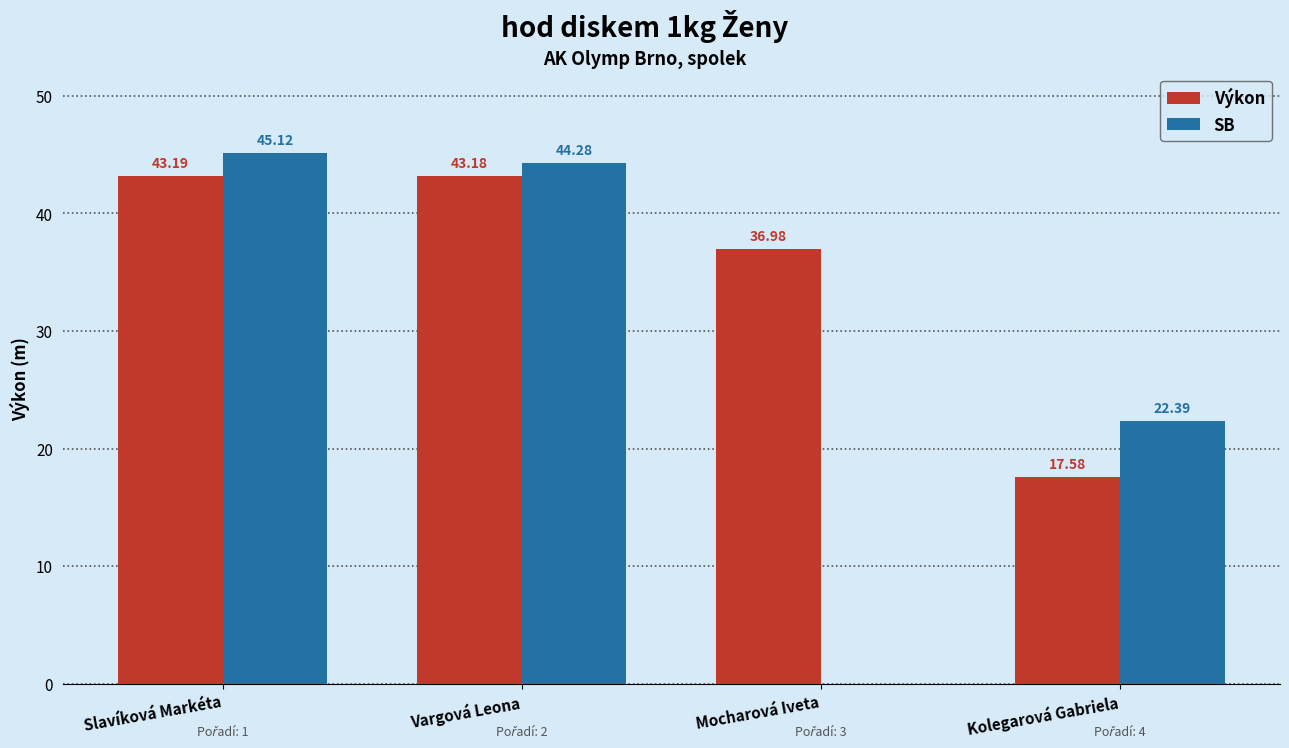

Is the value of SB at Vargová Leona greater than the value of Výkon at Slavíková Markéta?

Yes